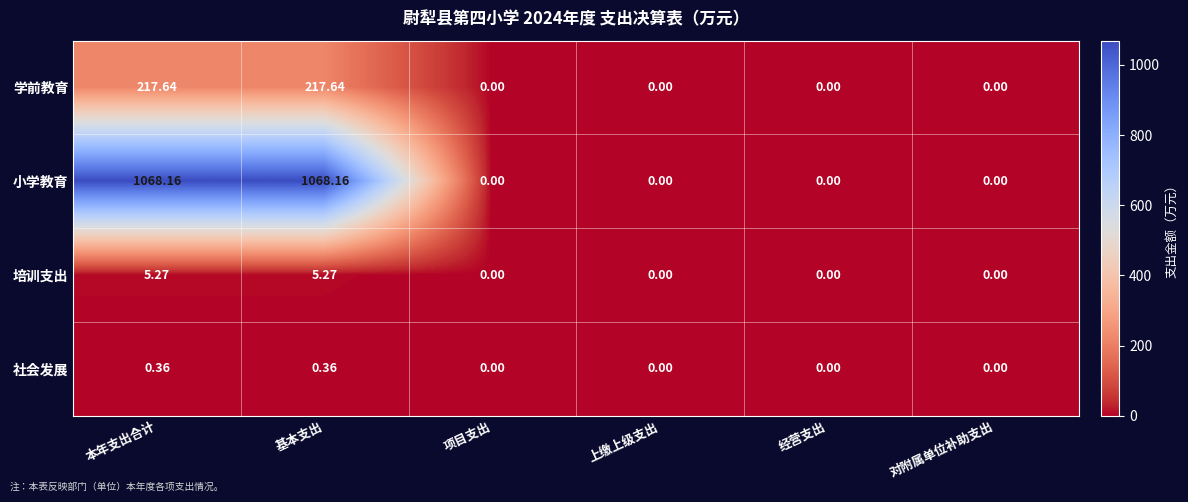

Which series has the largest total across all categories?

小学教育